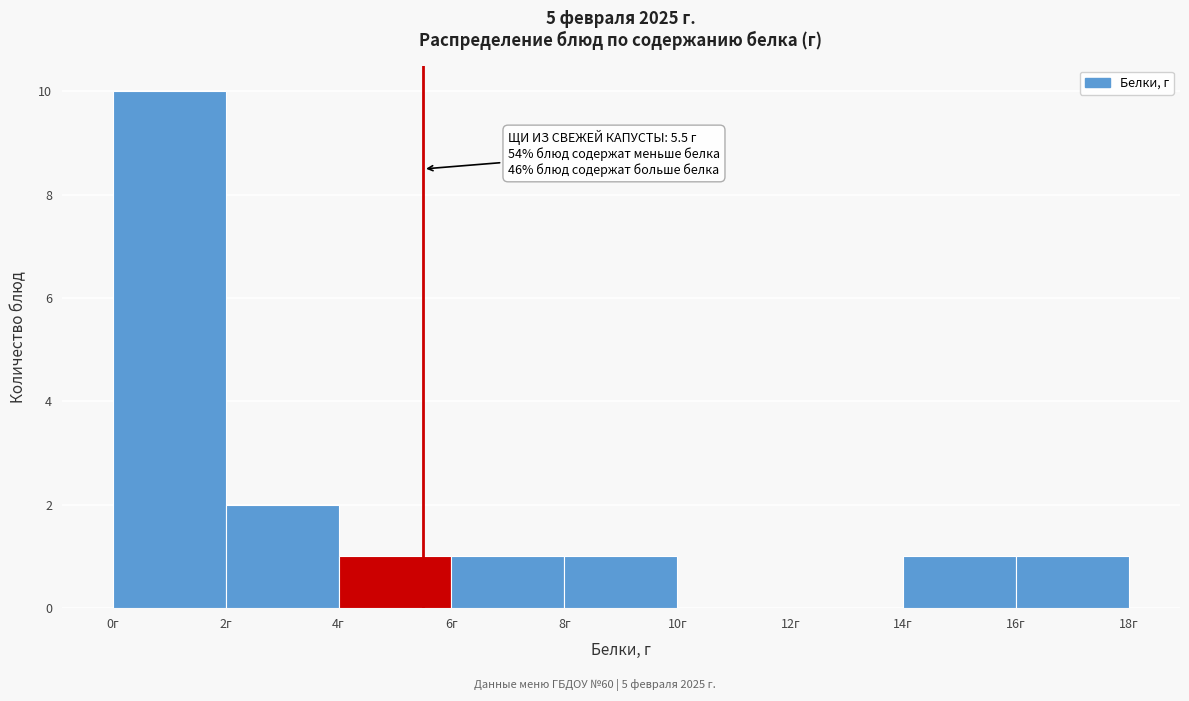

Which range on the x-axis has the tallest bar?

0 to 2